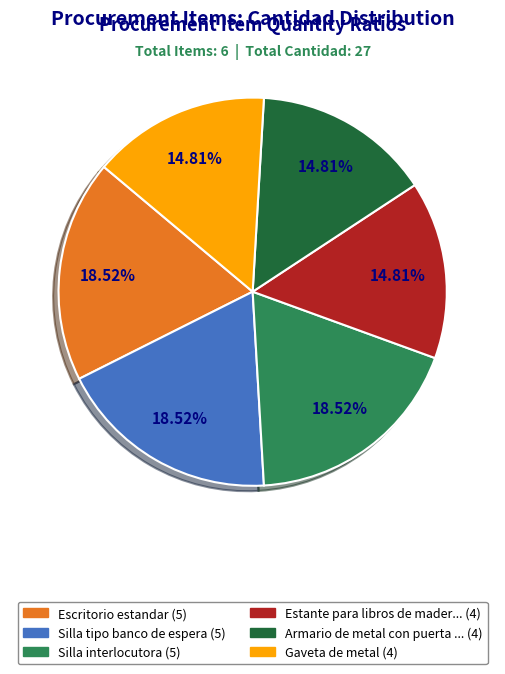

Does any single category account for the majority?

No